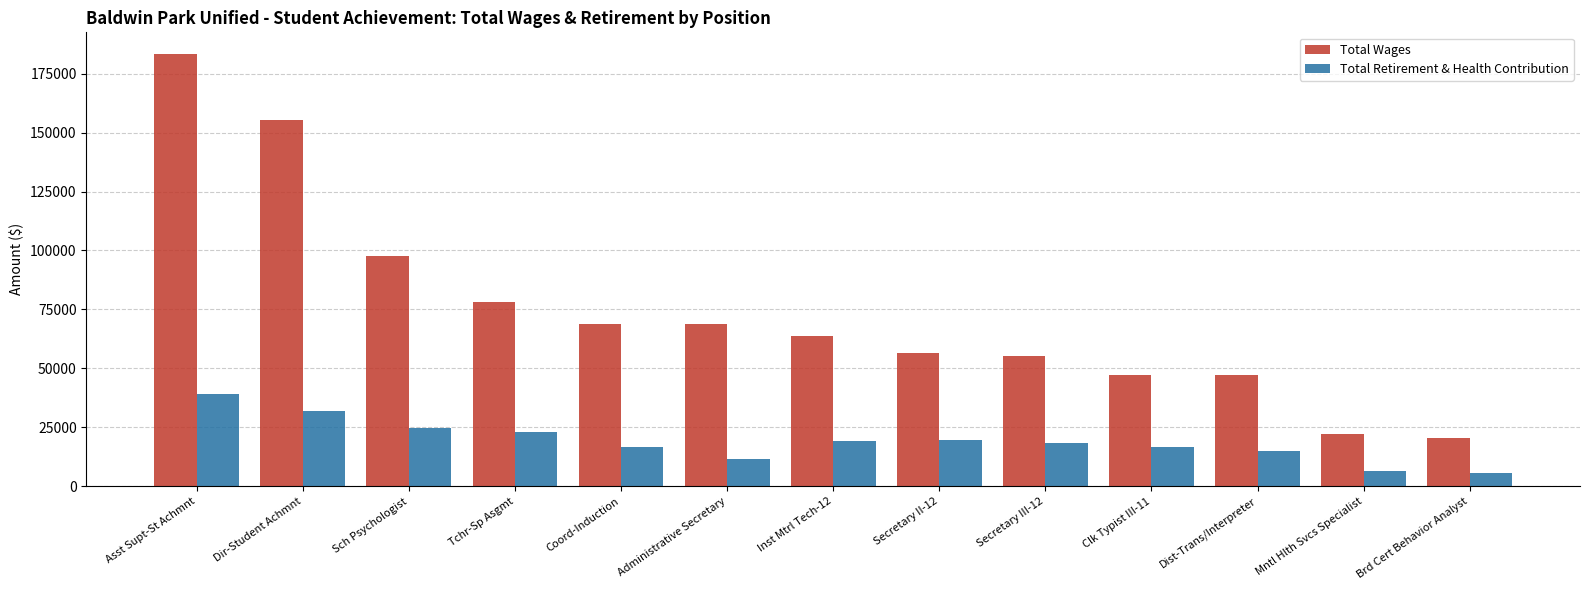

The value of Total Wages at Inst Mtrl Tech-12 is 63620. True or false?

True